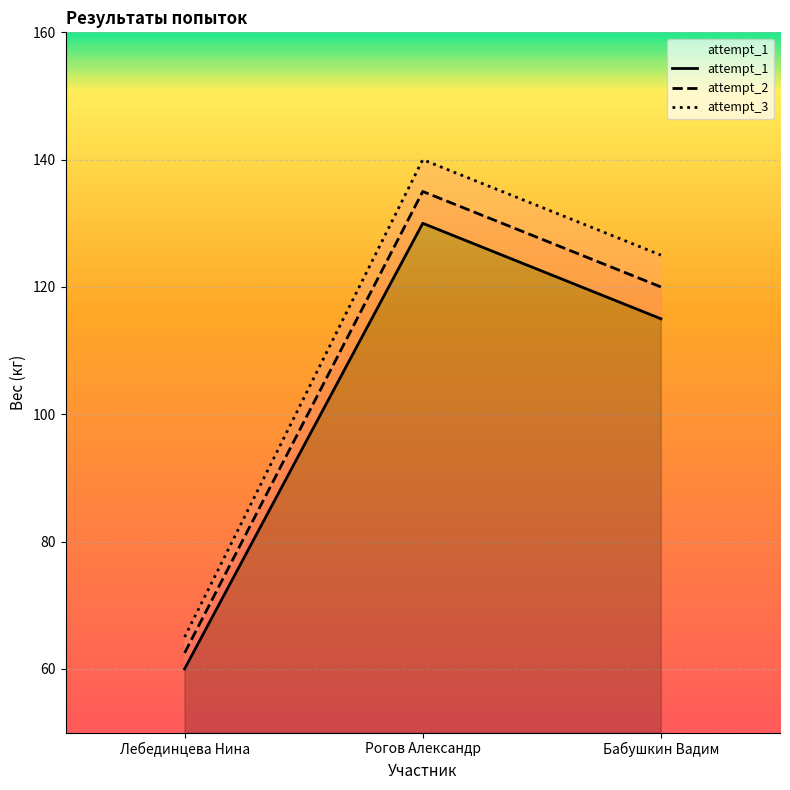

What is the label of the 2nd point from the right?

Рогов Александр